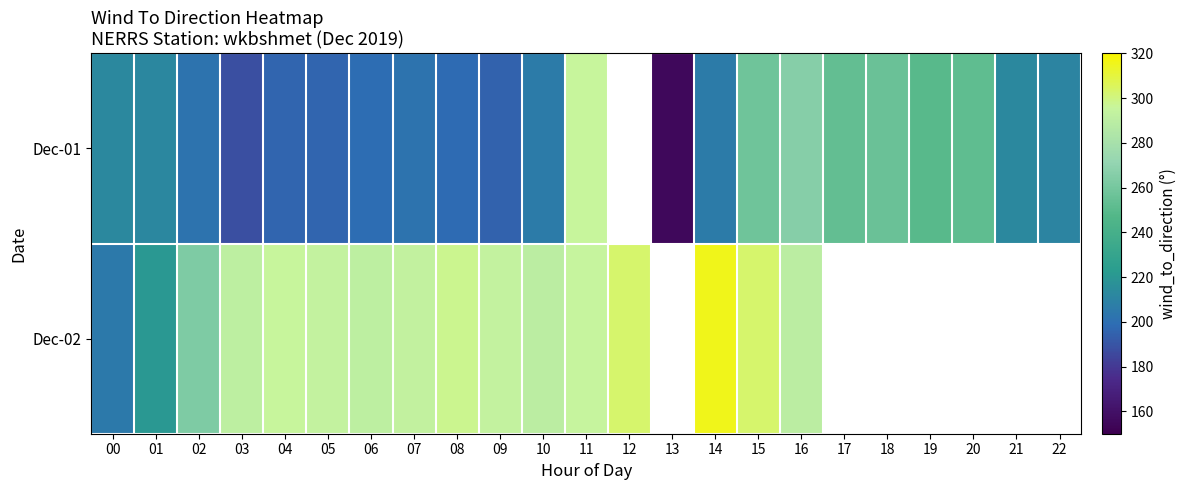

What is the difference between the maximum and minimum values in the Dec-01 series?

141.0